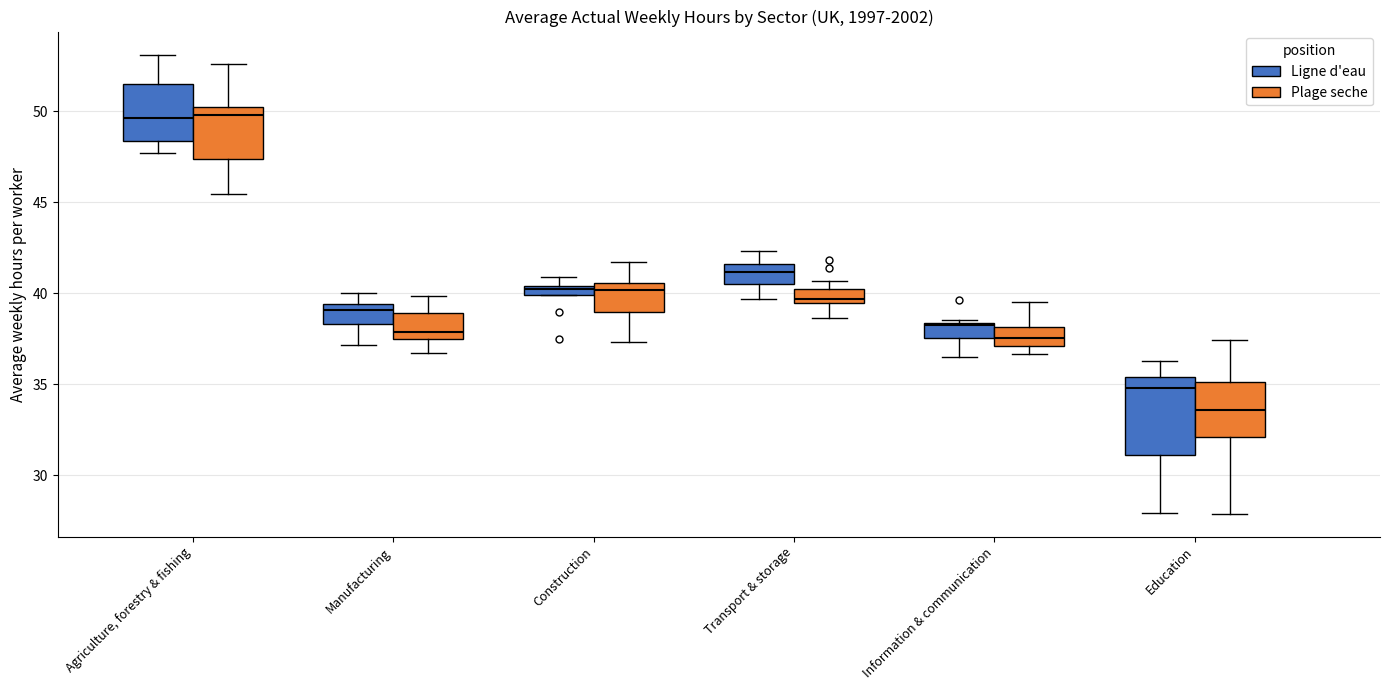

Where does the median line of the box for Information & communication (Ligne d'eau) sit on the y-axis? The values are not printed on the chart, so give them approximately, as read against the axis.

38.0